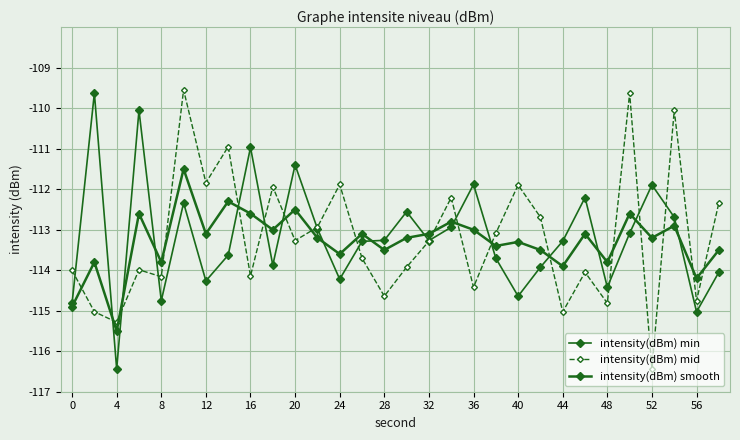

How many lines are shown in the chart?

3